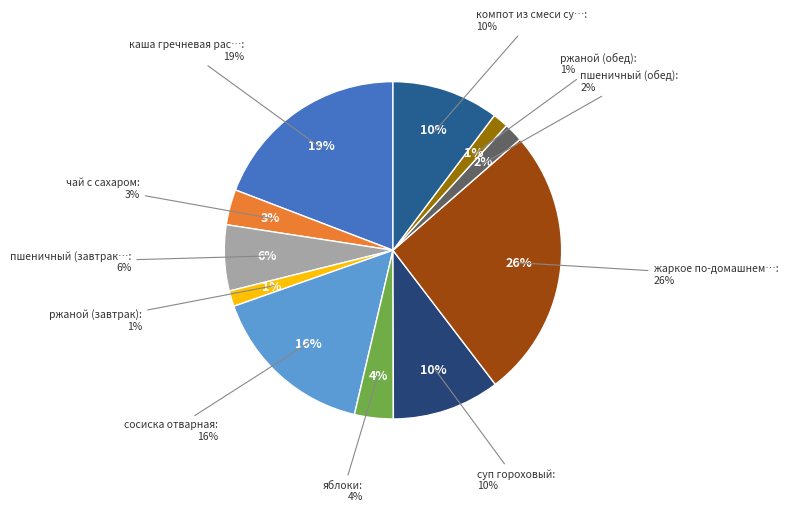

To the nearest percent, what percentage of the pie is пшеничный (обед)?

2%